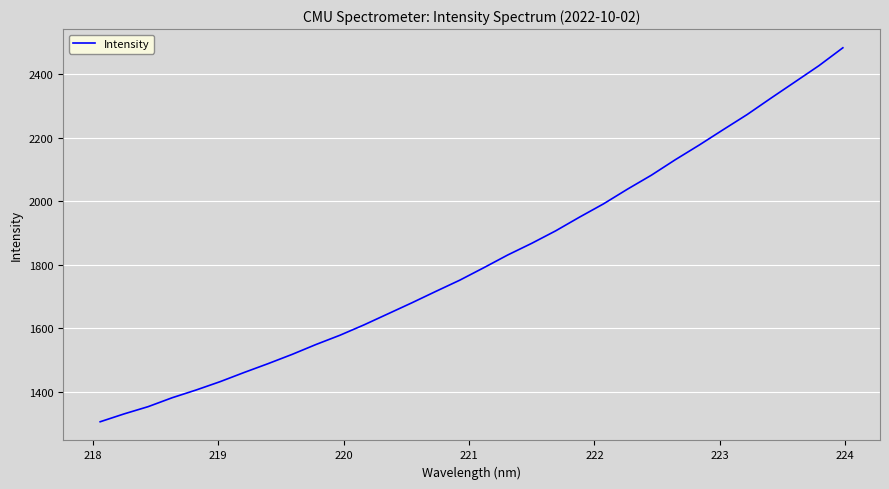

What is the maximum value shown in the chart?

2483.5